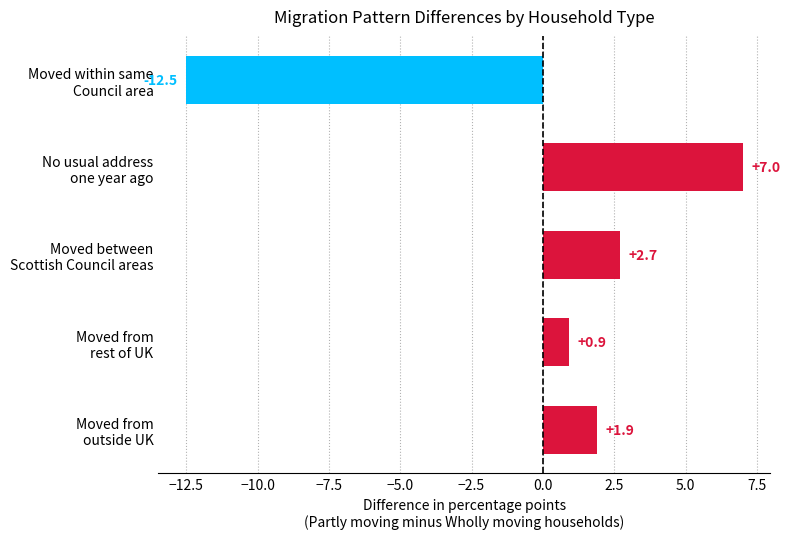

What is the difference between the maximum and minimum values?

19.5